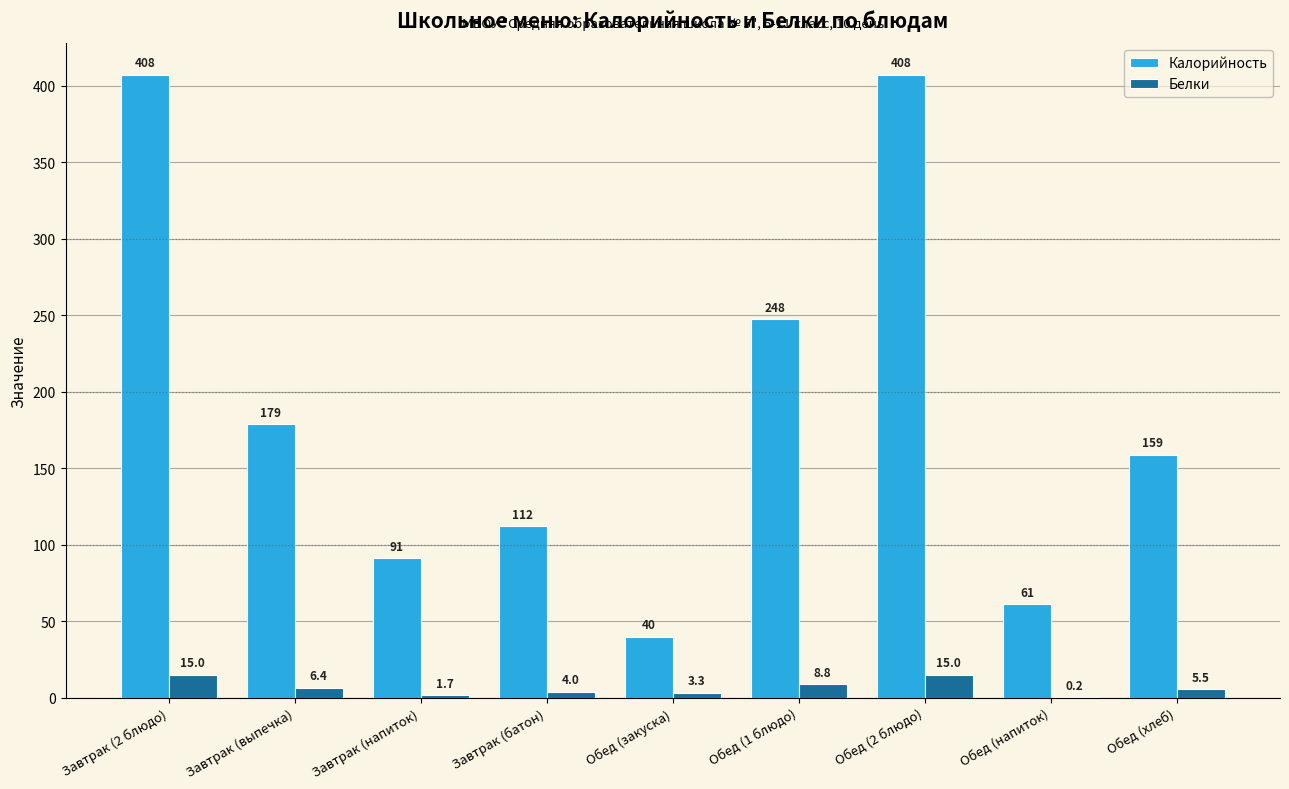

Reading left to right, list all the values displayed in this chart.

Калорийность: Завтрак (2 блюдо)=407.5	Завтрак (выпечка)=178.7	Завтрак (напиток)=91.3	Завтрак (батон)=112.0	Обед (закуска)=40.0	Обед (1 блюдо)=247.5	Обед (2 блюдо)=407.5	Обед (напиток)=61.2	Обед (хлеб)=159.0
Белки: Завтрак (2 блюдо)=15.0	Завтрак (выпечка)=6.4	Завтрак (напиток)=1.7	Завтрак (батон)=4.0	Обед (закуска)=3.3	Обед (1 блюдо)=8.8	Обед (2 блюдо)=15.0	Обед (напиток)=0.2	Обед (хлеб)=5.5